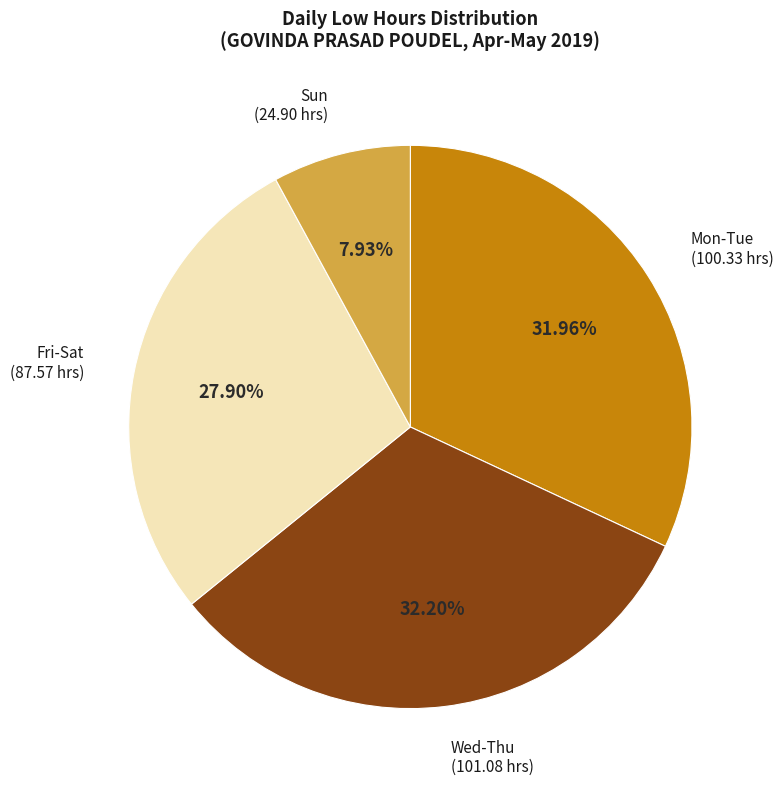

Is there a majority slice in this chart?

No